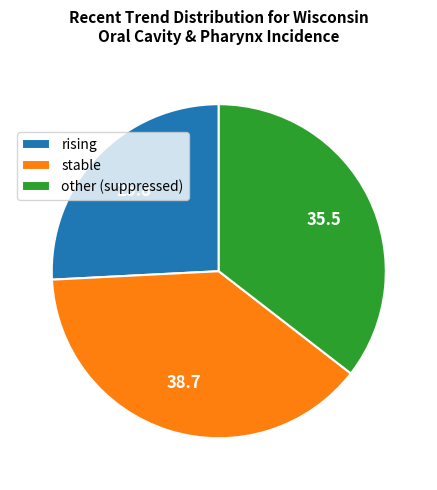

True or false: stable accounts for 31% of the total.

False